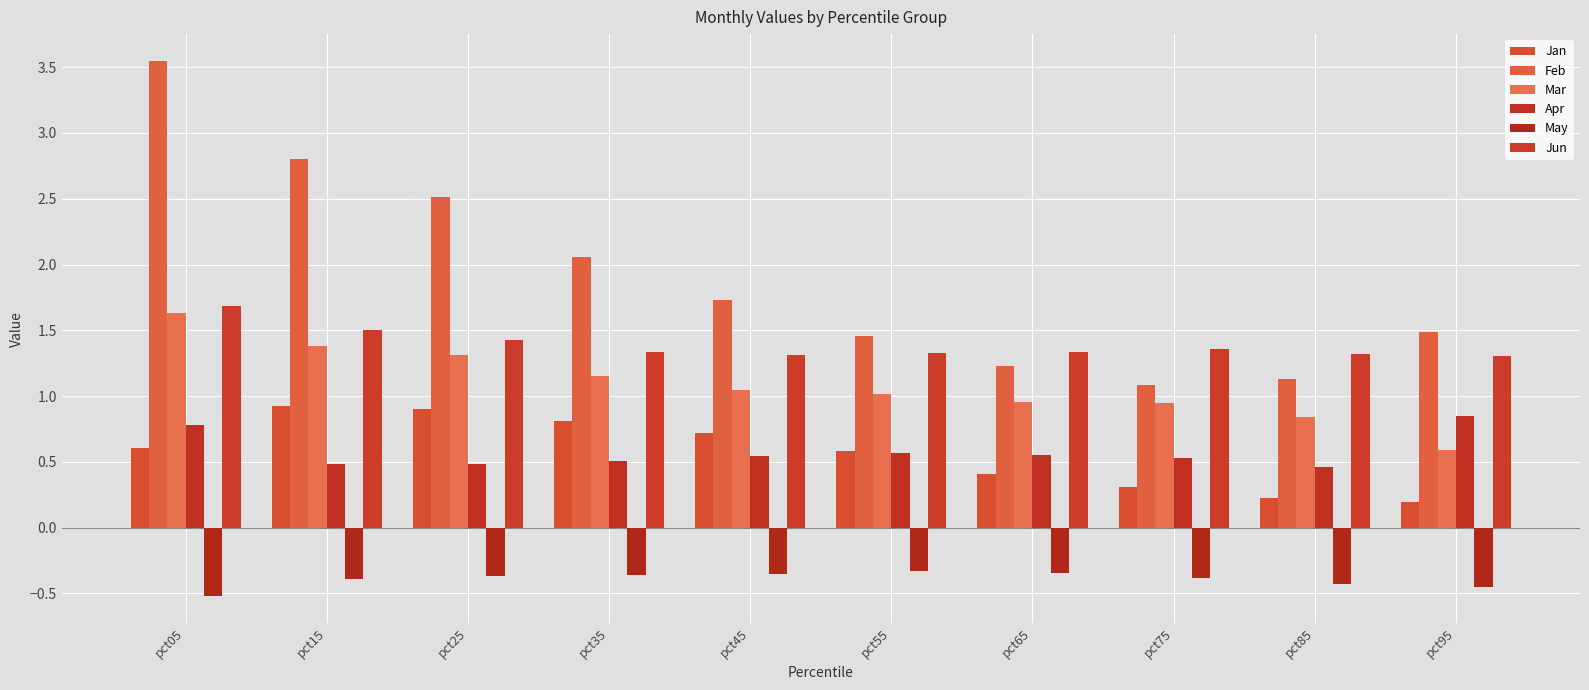

What is the spread (max minus min) of values at pct25?

2.9